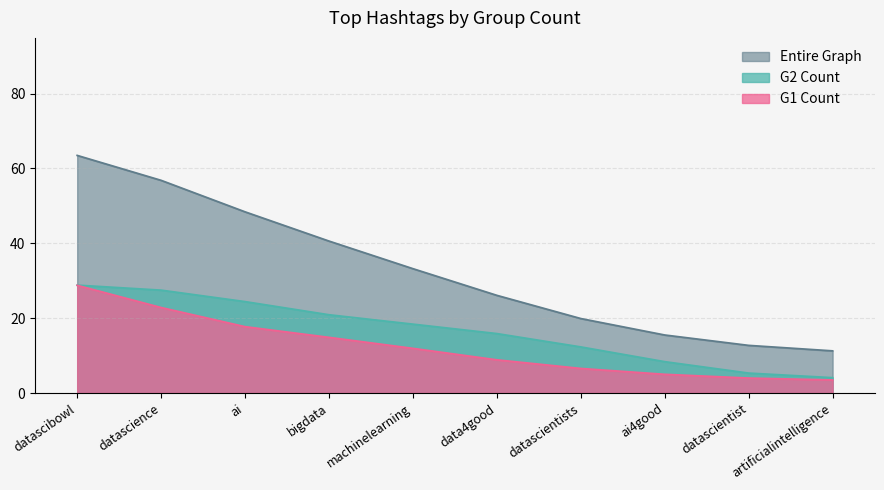

True or false: entire_graph and g3 cross at least once.

False